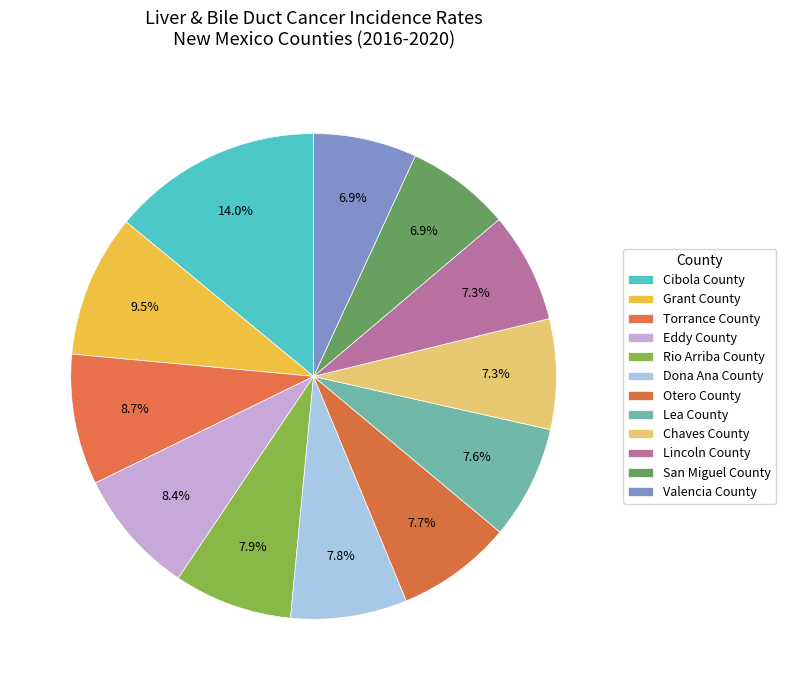

How many segments does this pie chart have?

12